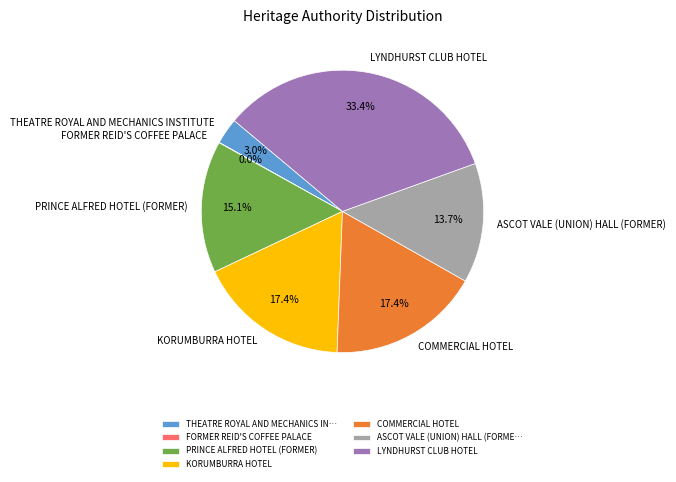

How much of the chart is everything except ASCOT VALE (UNION) HALL (FORMER)?

86.3%